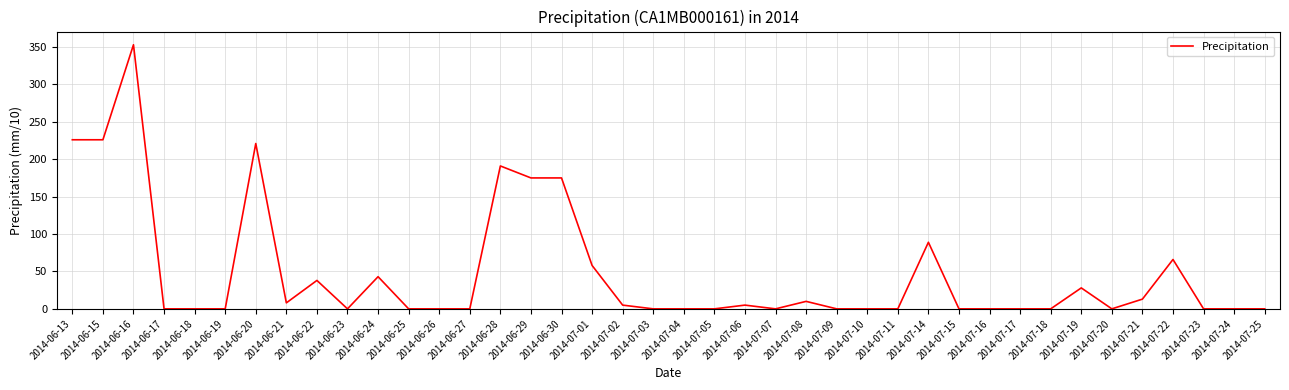

Is it true that the value at 2014-06-25 is 0?

True